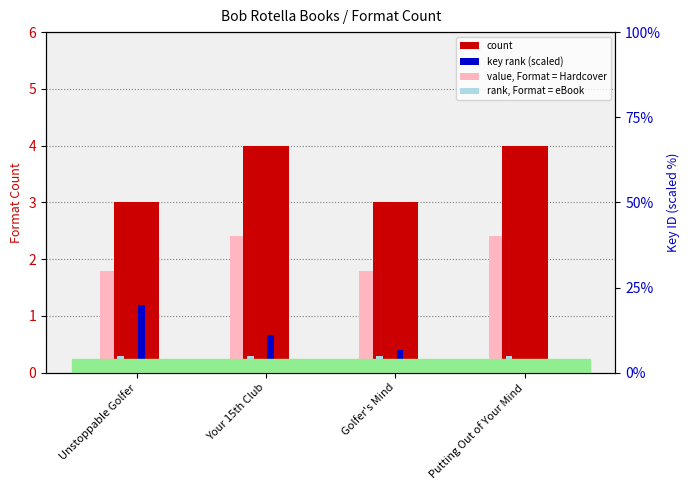

Is it true that value, Format = Hardcover equals 1.8 at Golfer's Mind?

True